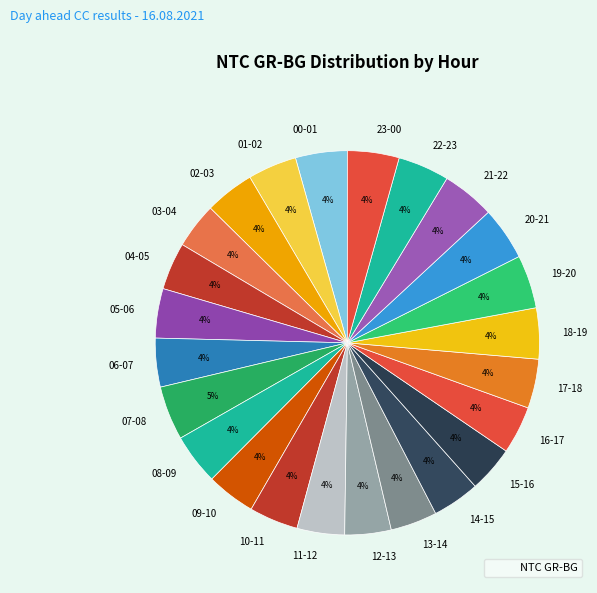

What is the ratio of the value at 01-02 to the value at 02-03?

1.0